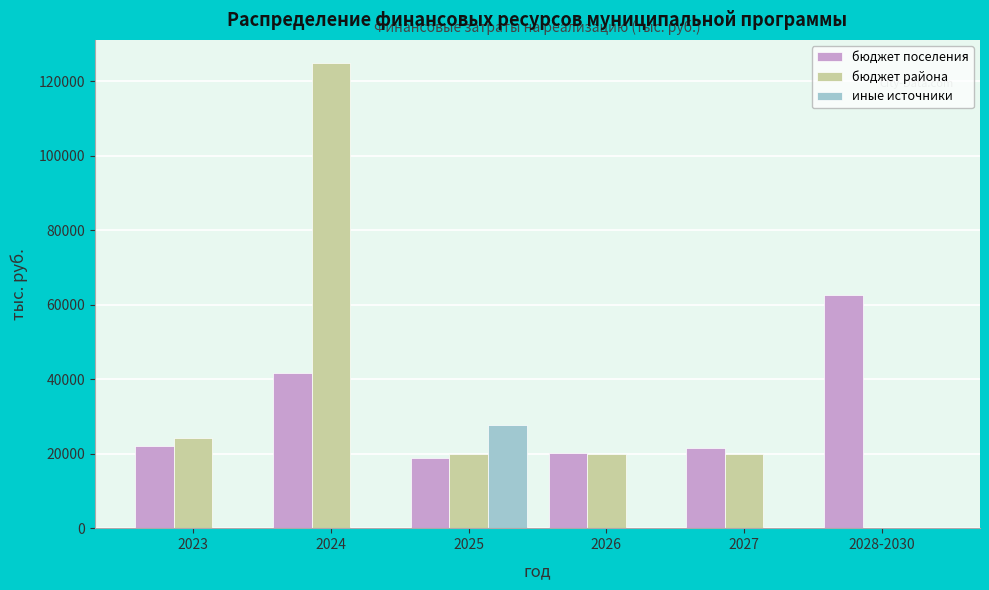

The value of бюджет поселения at 2027 is 21651.0. True or false?

True